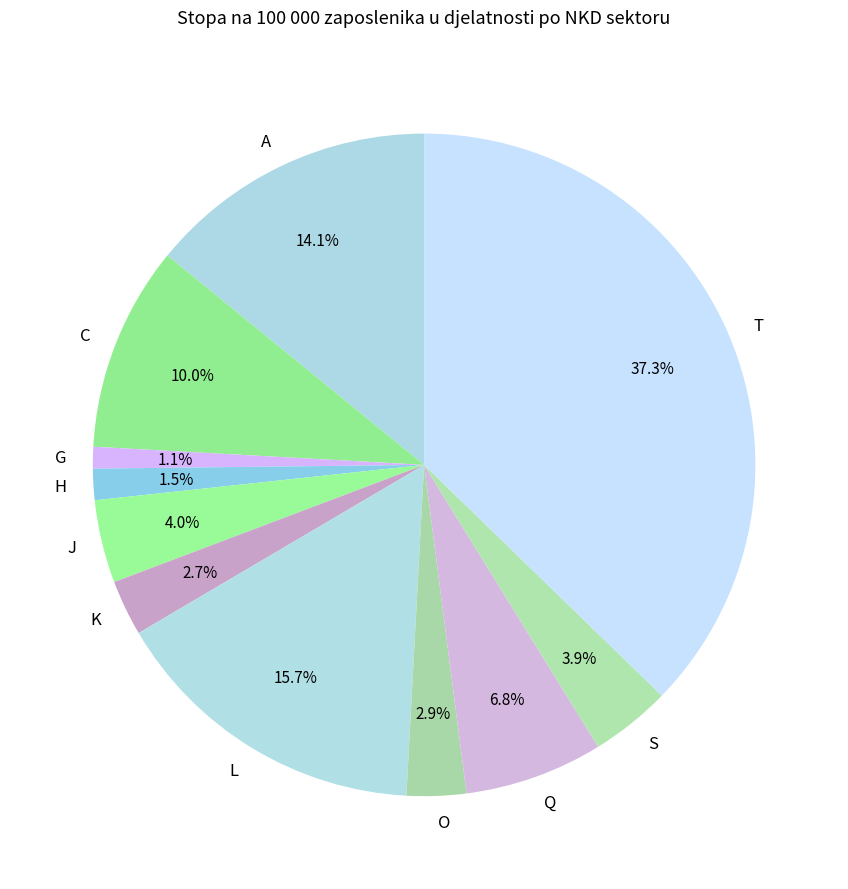

Is it true that G is 1% of the pie?

True